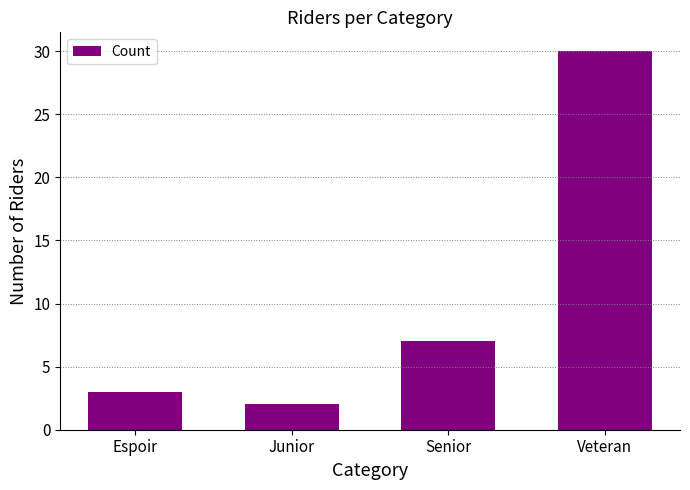

What is the change in value from Junior to Senior?

+5